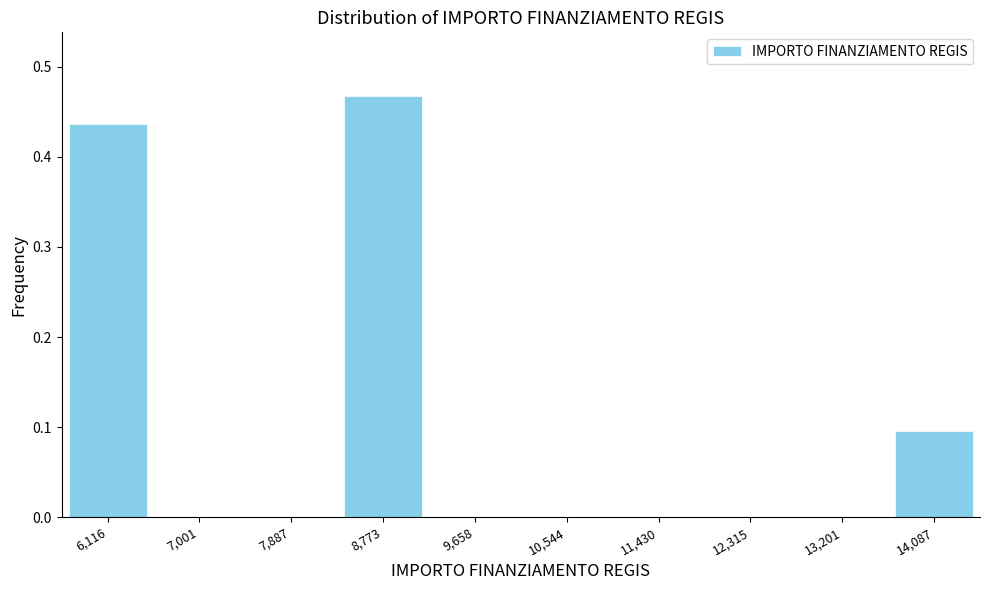

What is the height of the bar covering 13600 to 14500 on the x-axis? Neither the bar edges nor the heights are printed on the chart, so give them approximately, as read against the axes.

0.10